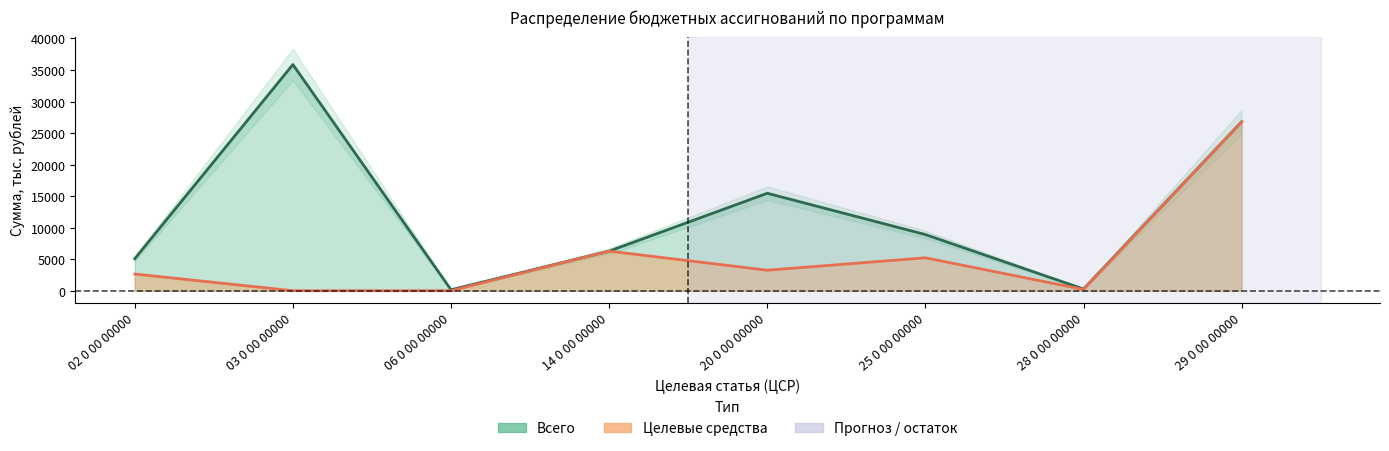

Is the value of Целевые средства at 25 0 00 00000 greater than the value of Всего at 25 0 00 00000?

No